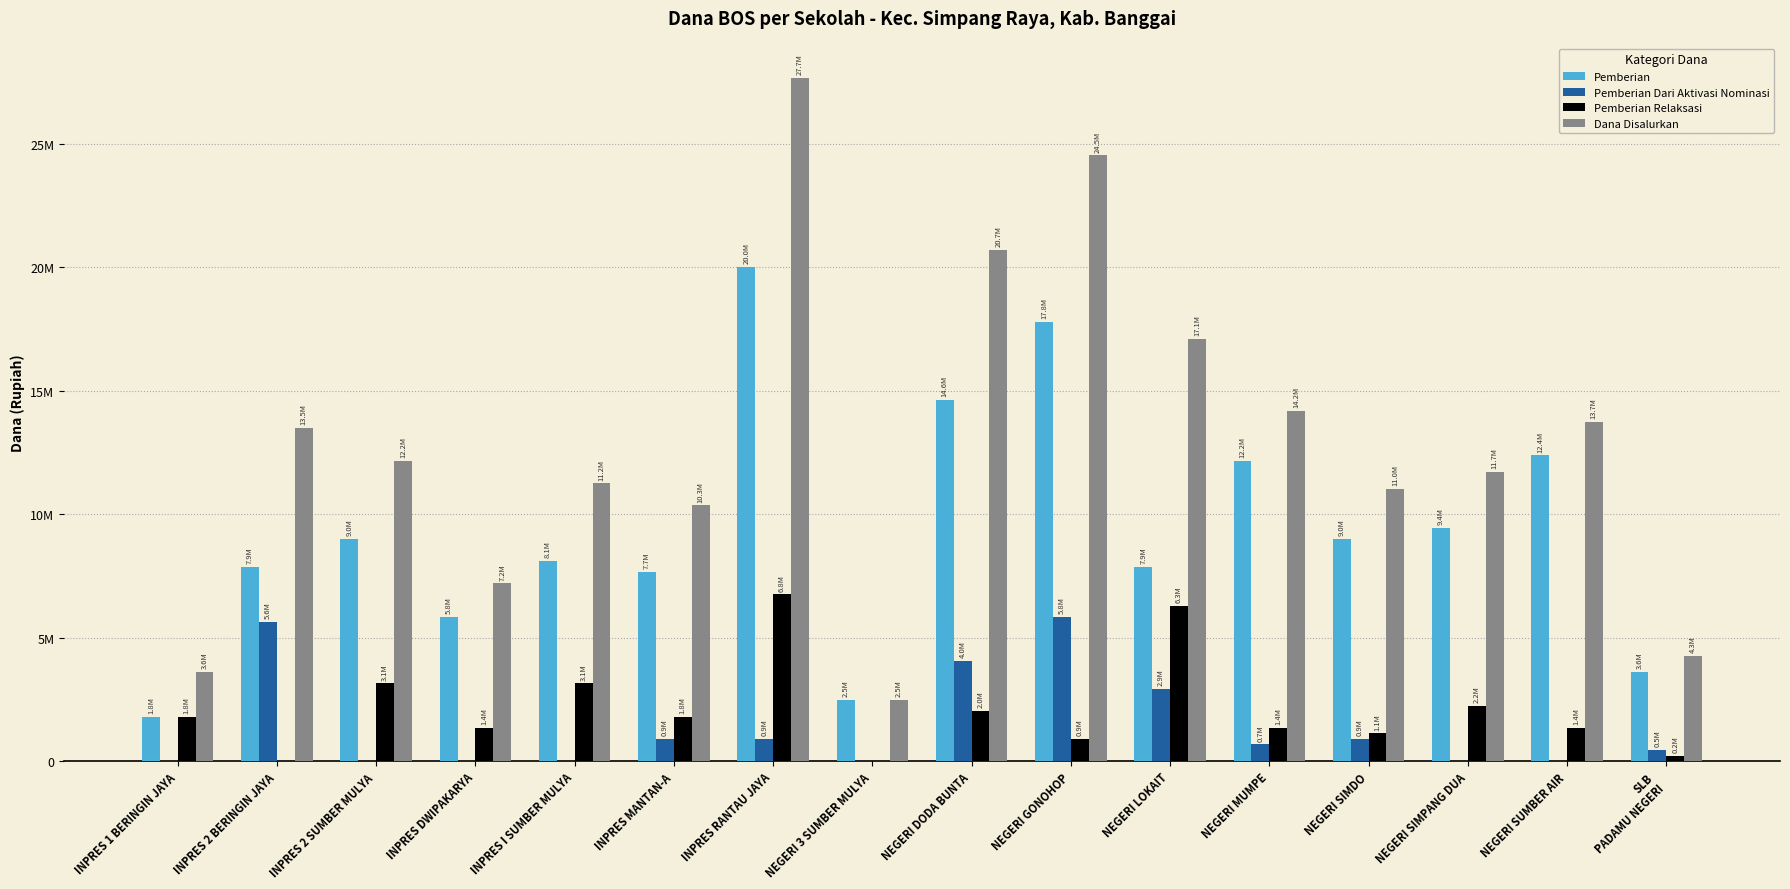

What is the spread (max minus min) of values at SLB
PADAMU NEGERI?

4050000